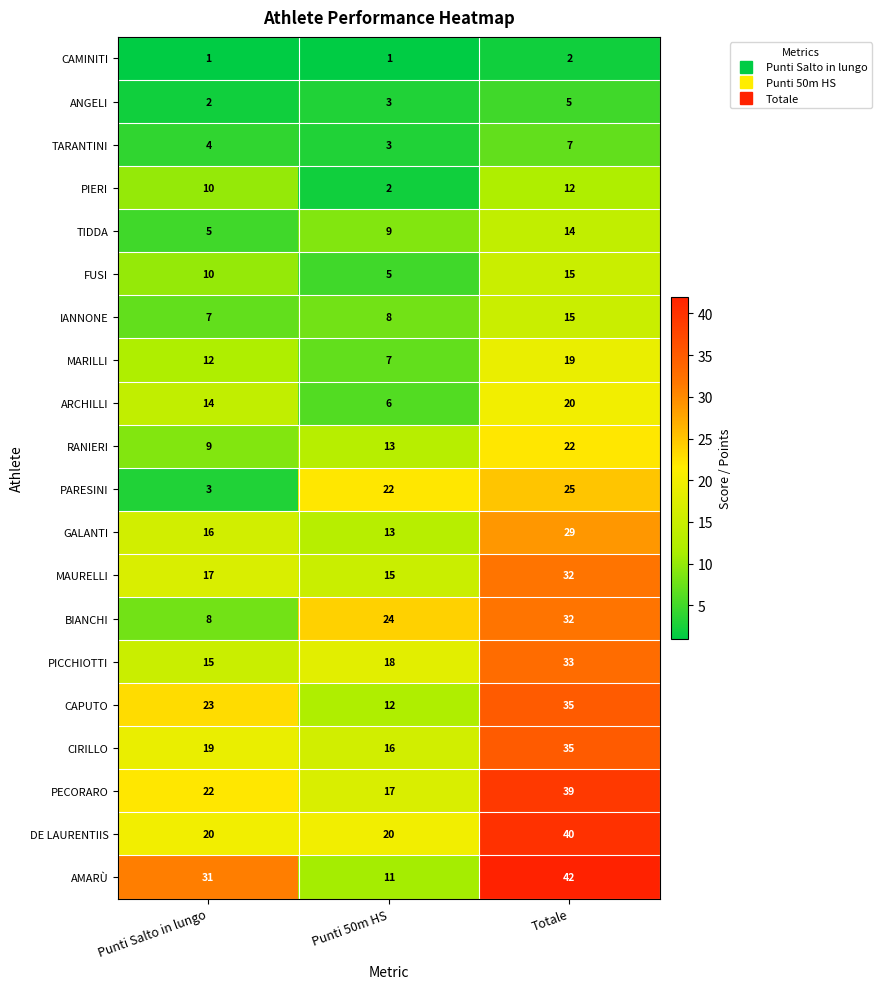

What is the sum of the IANNONE values at Punti Salto in lungo and Totale?

22